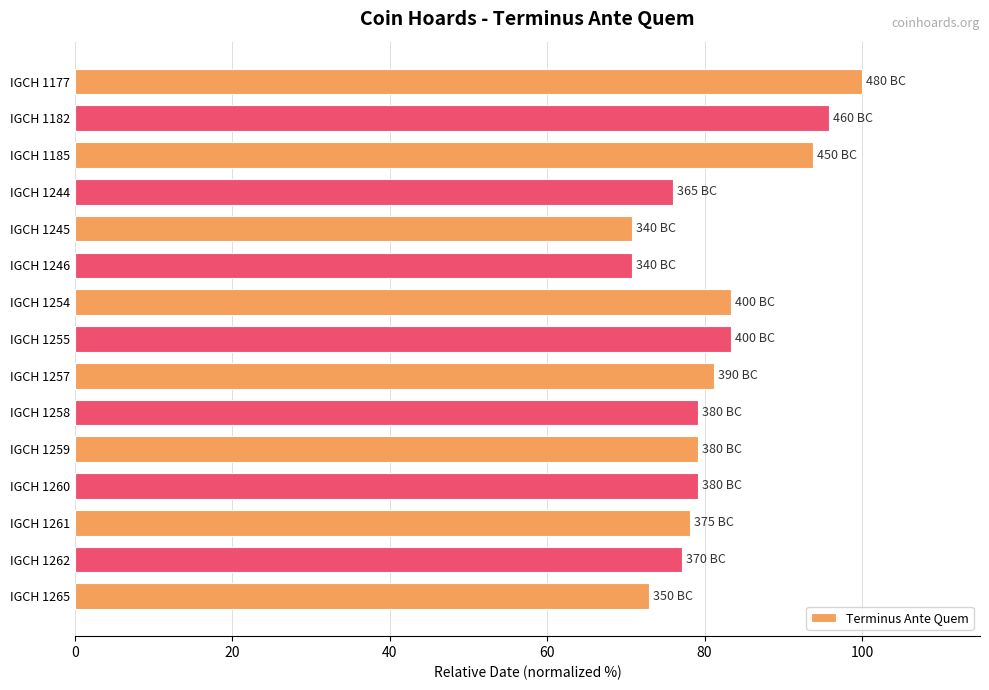

What is the sum of all values?

1220.8